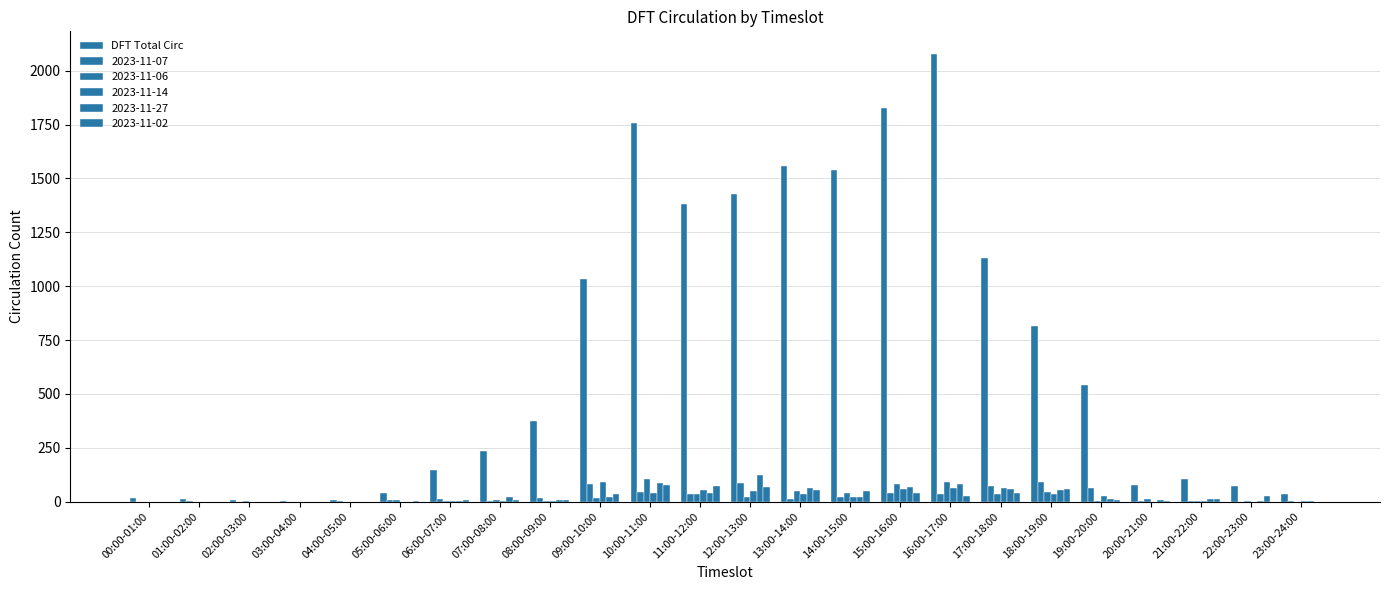

How many data points does each series have?

24